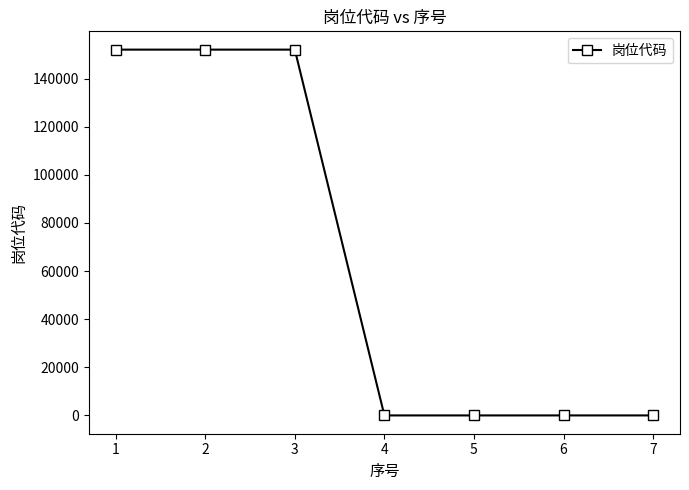

The value at 2 is 152003. True or false?

True